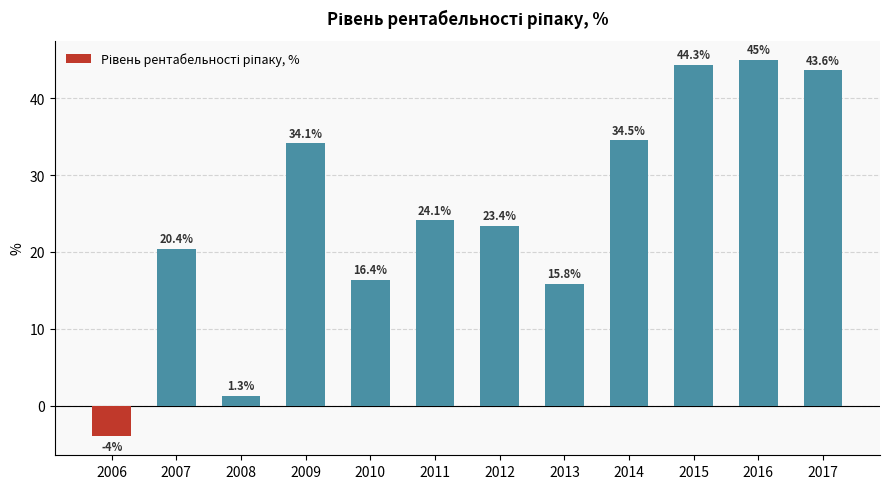

What is the average value?

24.9